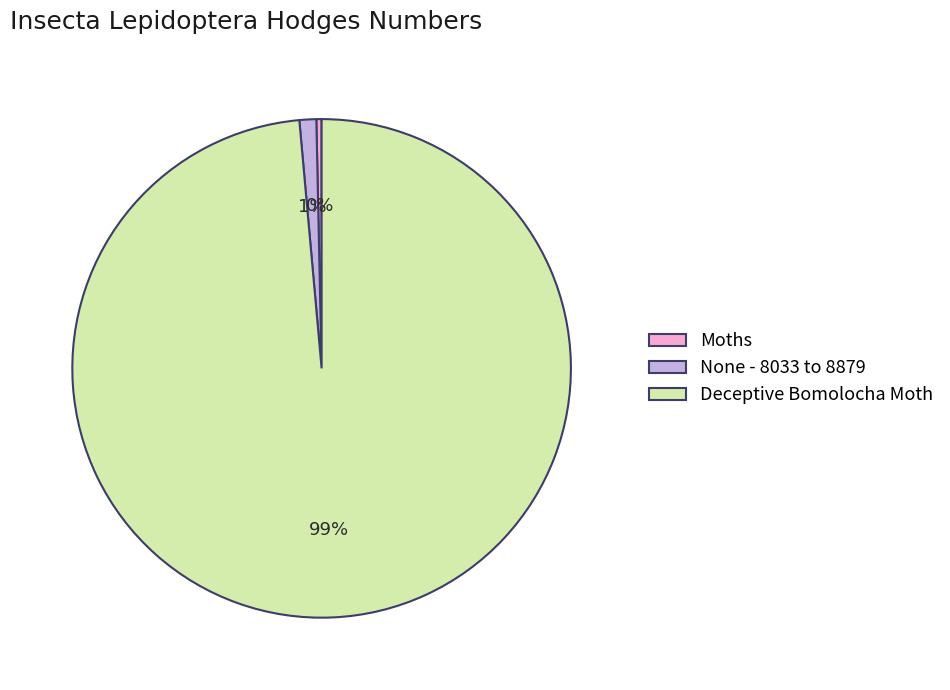

What is the smallest slice in the pie chart?

Moths